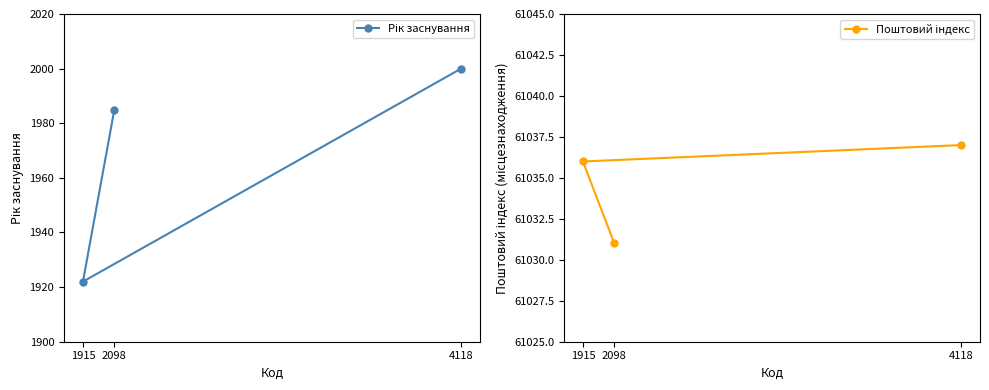

Reading left to right, transcribe all the data shown in this chart.

Рік заснування: 4118=2000	1915=1922	2098=1985
Поштовий індекс: 4118=61037	1915=61036	2098=61031